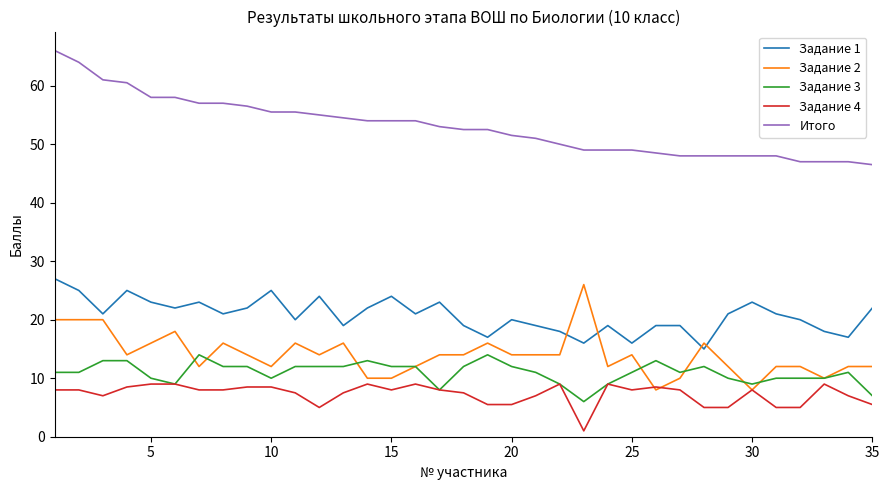

True or false: Задание 1 has more than 1 points higher than both neighbors.

True